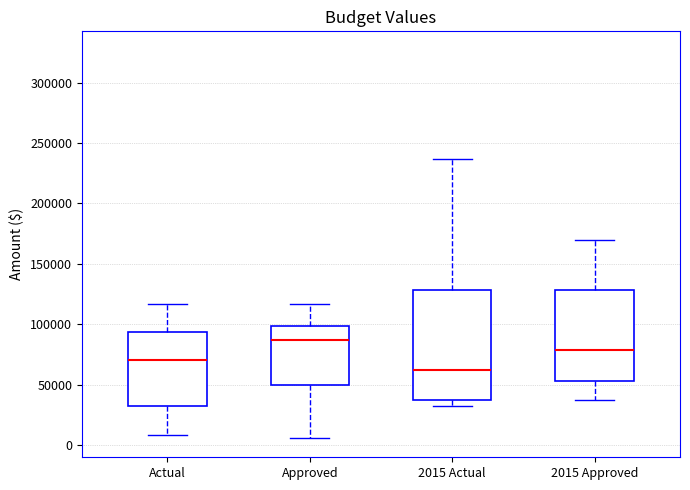

Where does the upper whisker of the box for Actual end on the y-axis? The values are not printed on the chart, so give them approximately, as read against the axis.

115000